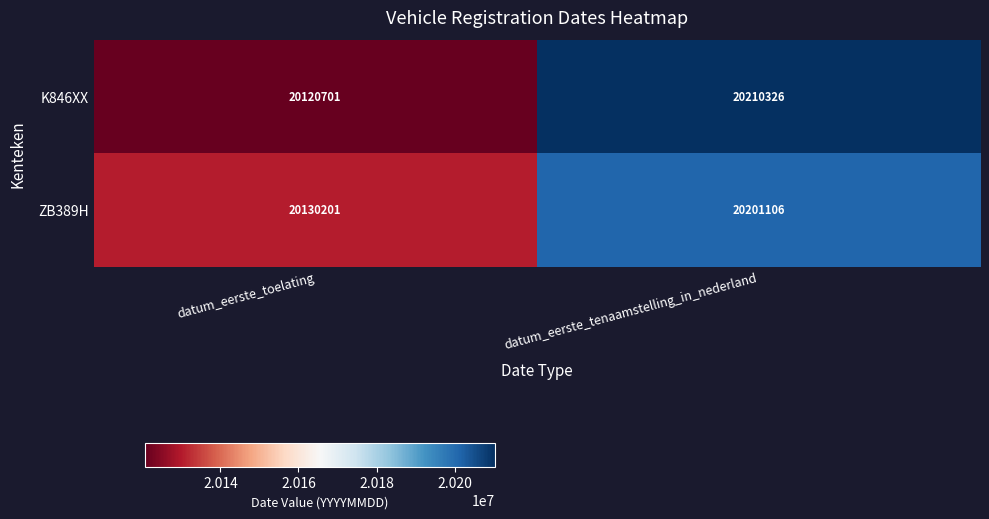

What is the difference between the K846XX values at datum_eerste_tenaamstelling_in_nederland and datum_eerste_toelating?

89625